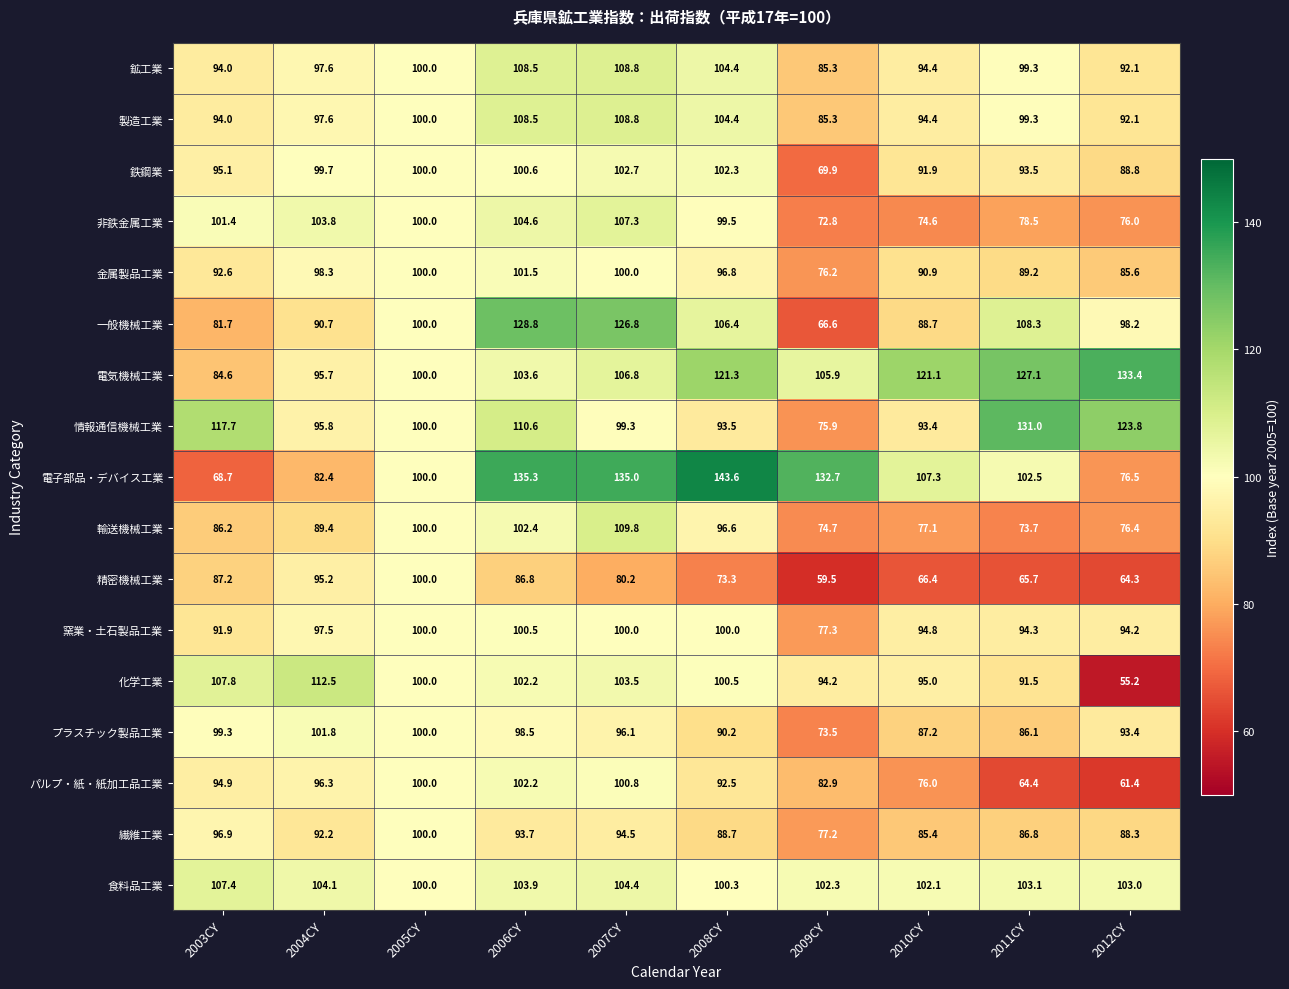

How many distinct data groups are displayed?

17